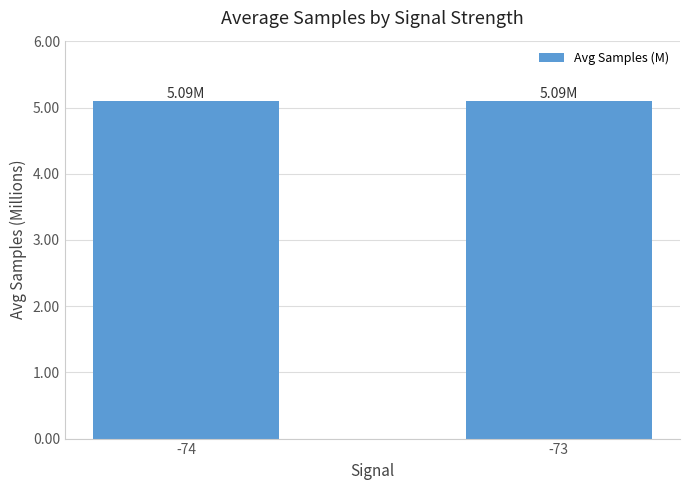

What is the sum of the values at -73 and -74?

10.2